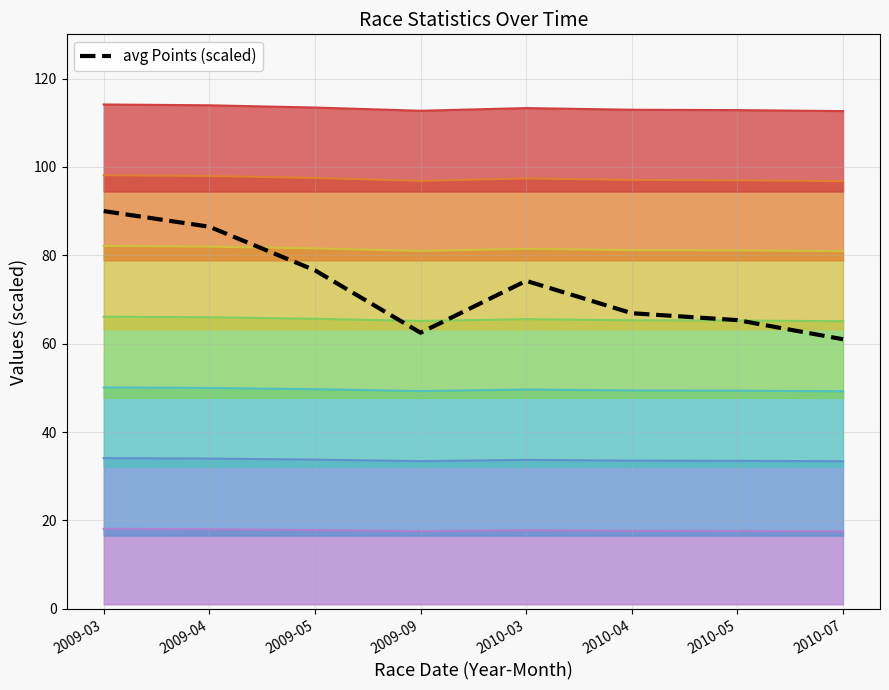

What is the ratio of the value at 2010-04 to the value at 2009-09?

1.1